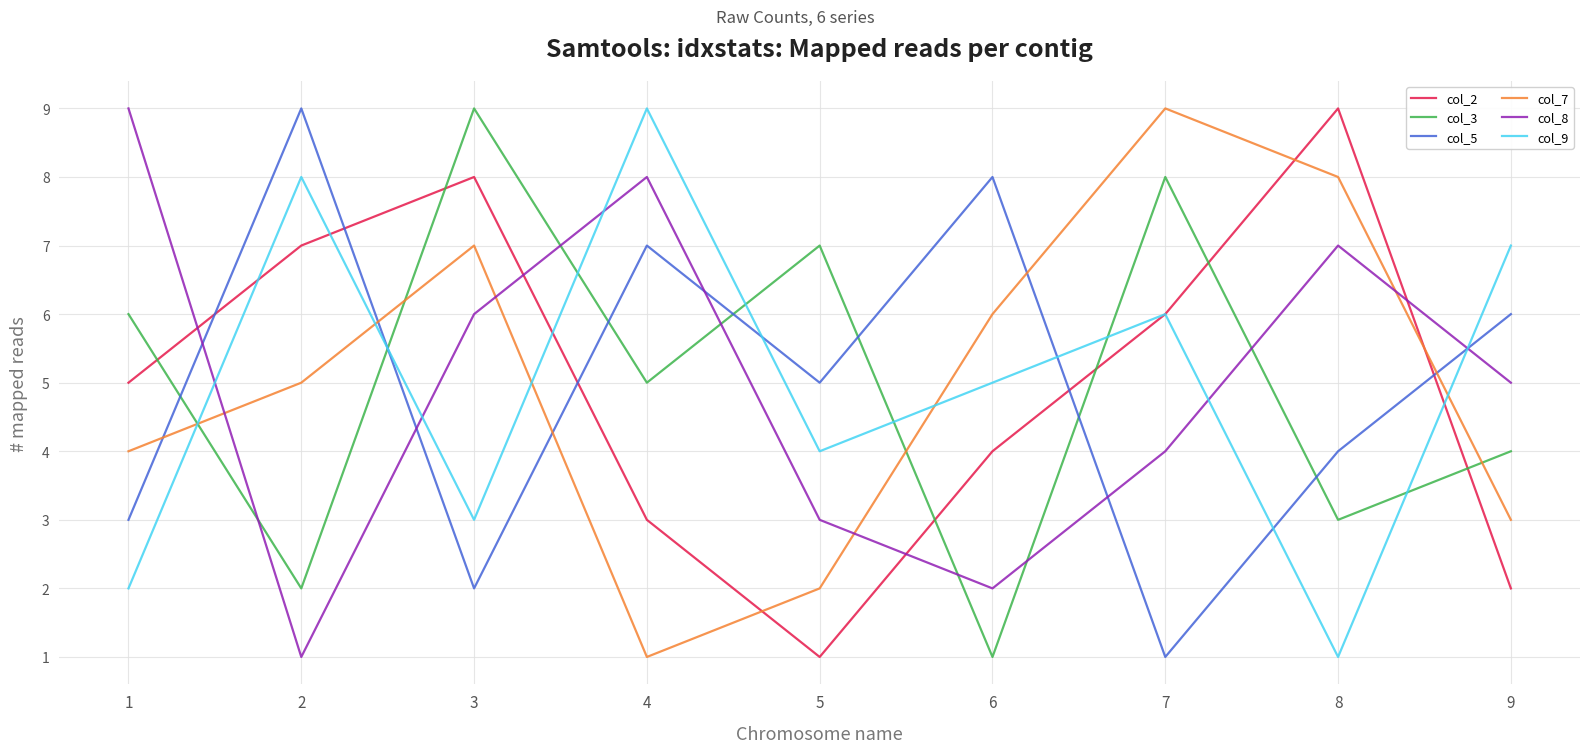

How many intersections are there between col_5 and col_8?

5